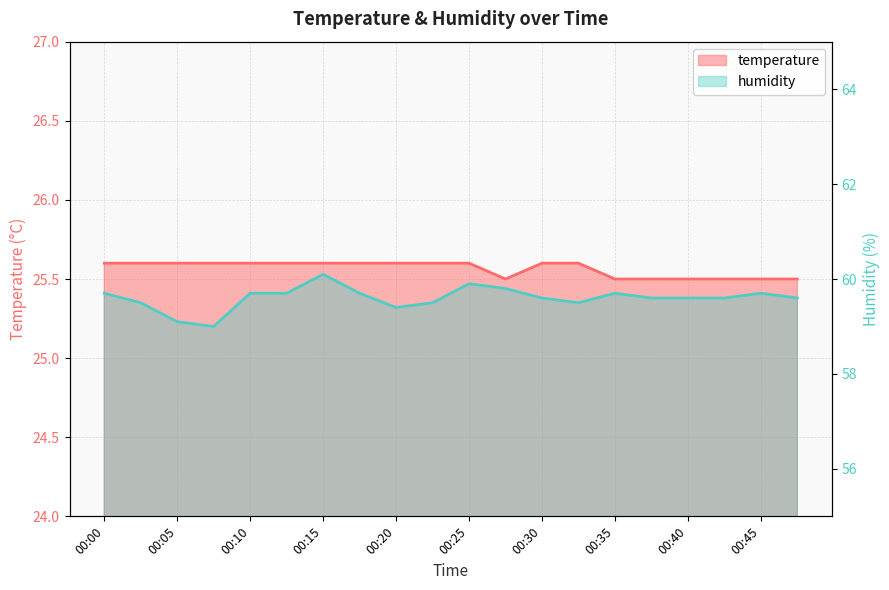

What is the value of the humidity point at the 14th from the left?

59.5